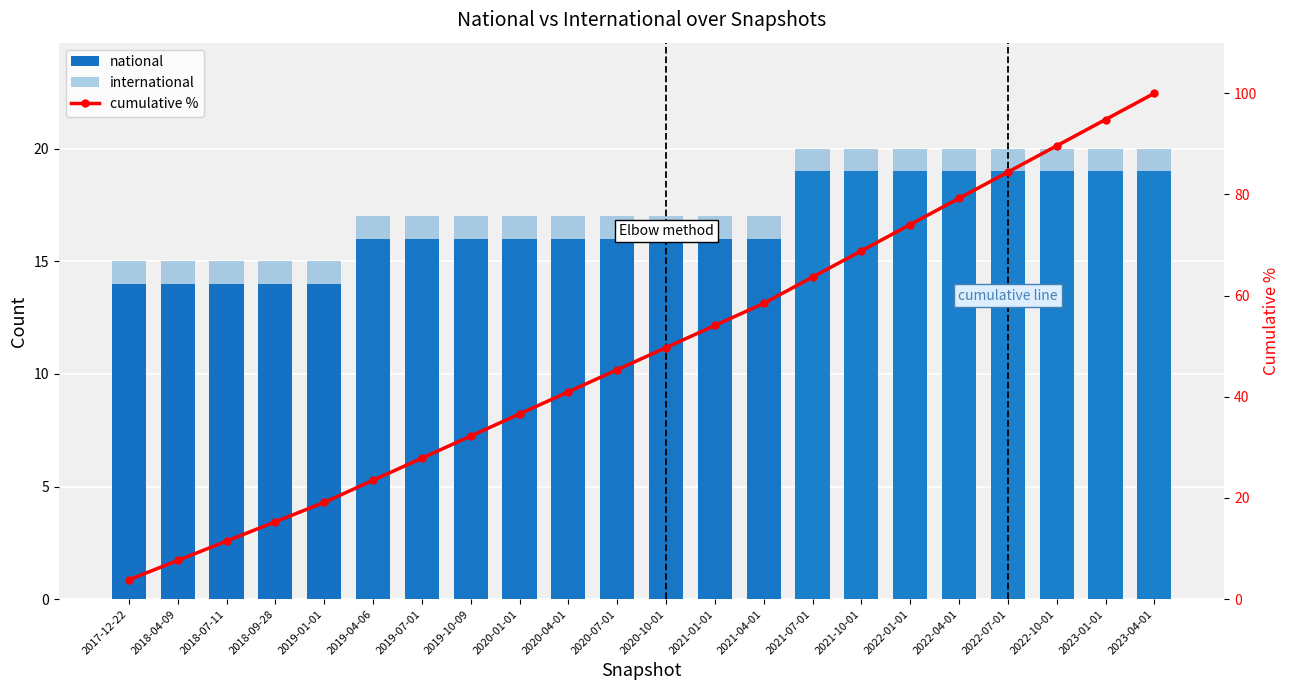

Between 2018-07-11 and 2021-01-01, which series saw the biggest shift?

cumulative %